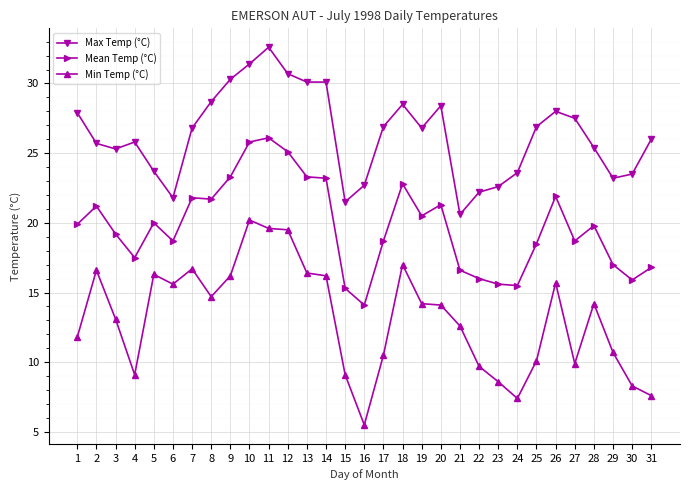

What is the total value across all series at 8?

65.1